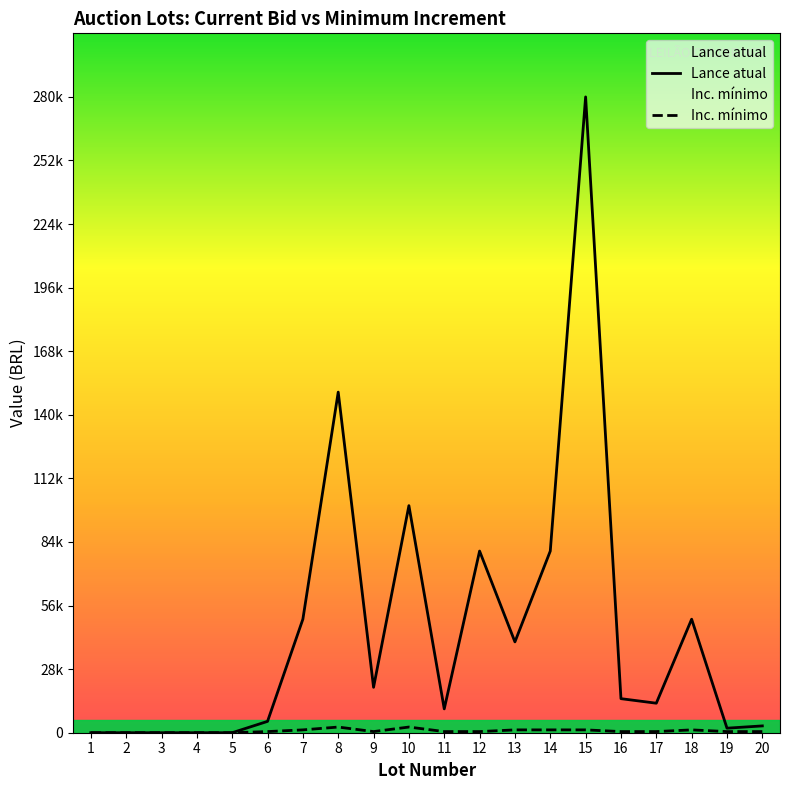

What is the difference between the Lance atual values at 16 and 4?

14999.0